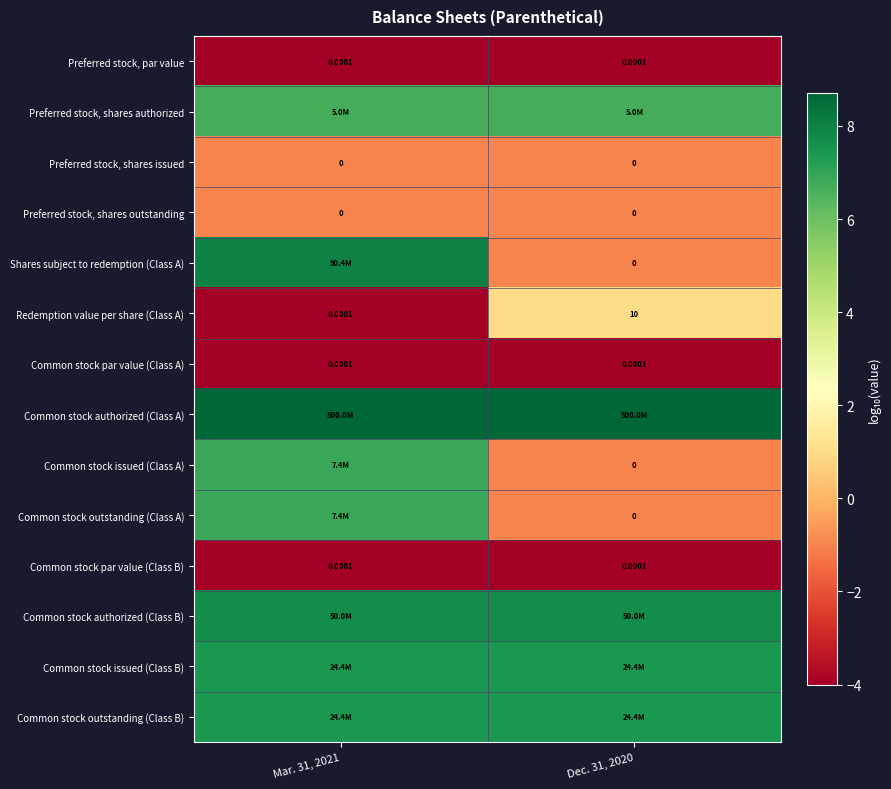

At which category is the sum across all series the highest?

Mar. 31, 2021